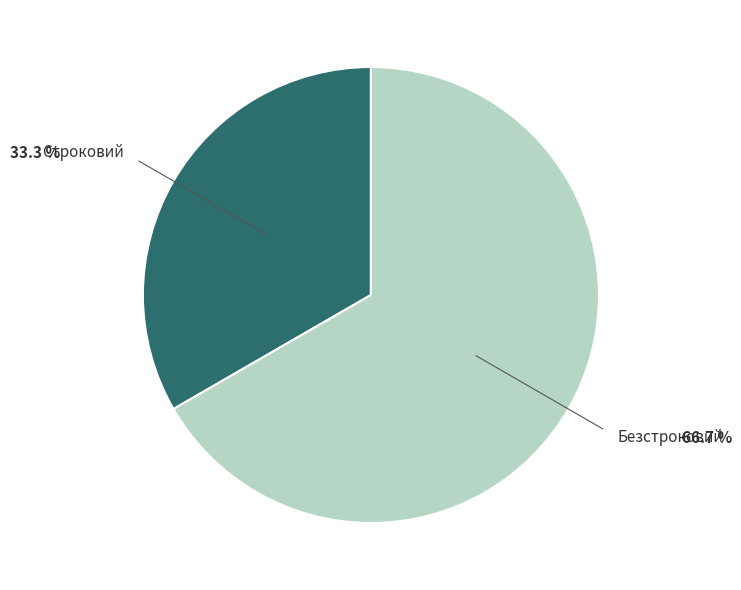

How many slices are in this pie chart?

2